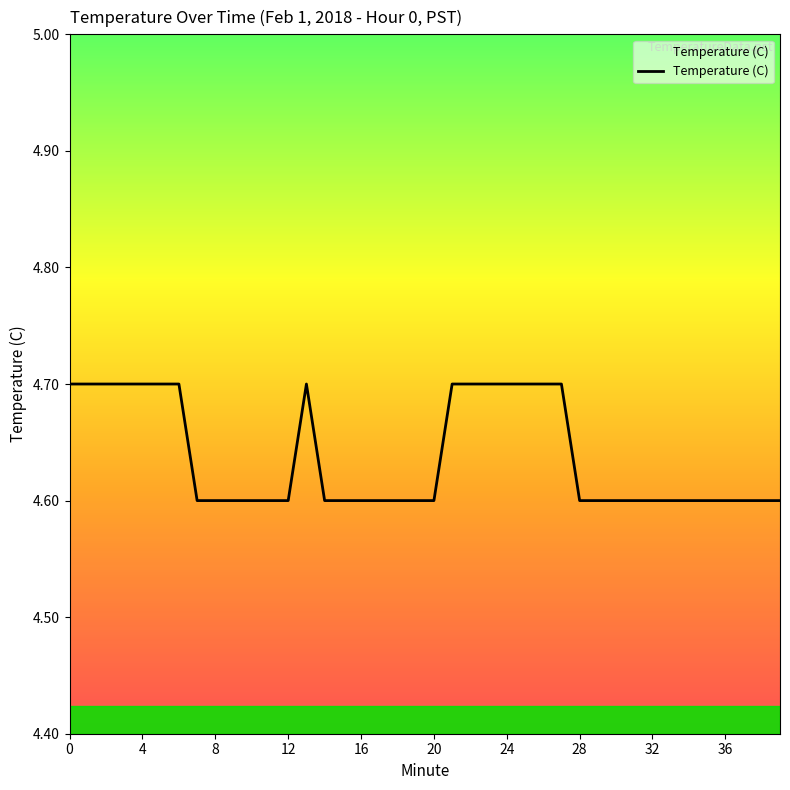

What is the greatest value displayed?

4.7